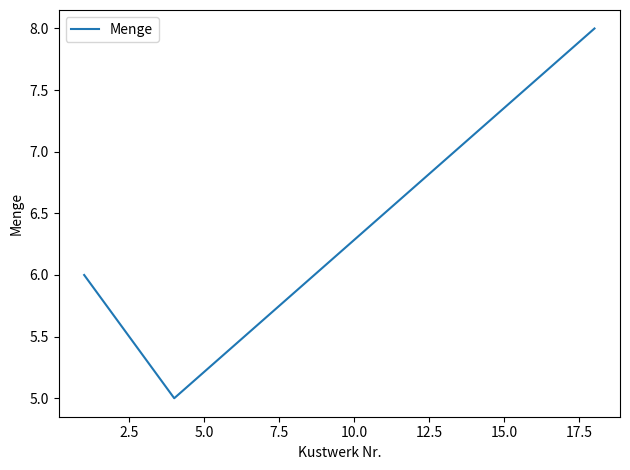

What is the sum of all values?

19